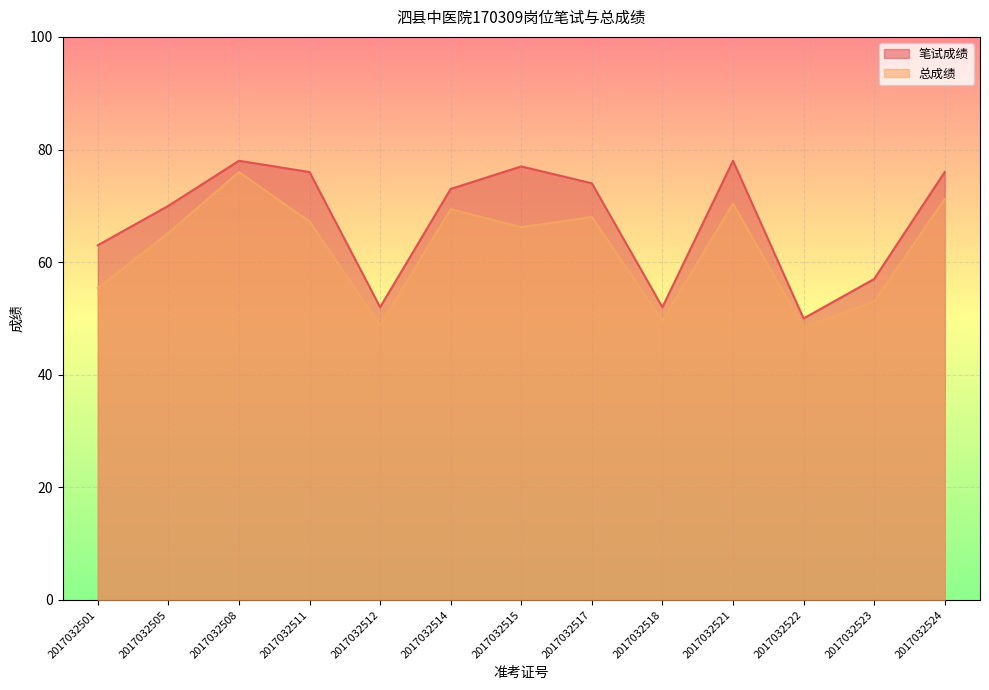

What is the difference between the 总成绩 values at 2017032505 and 2017032508?

10.8